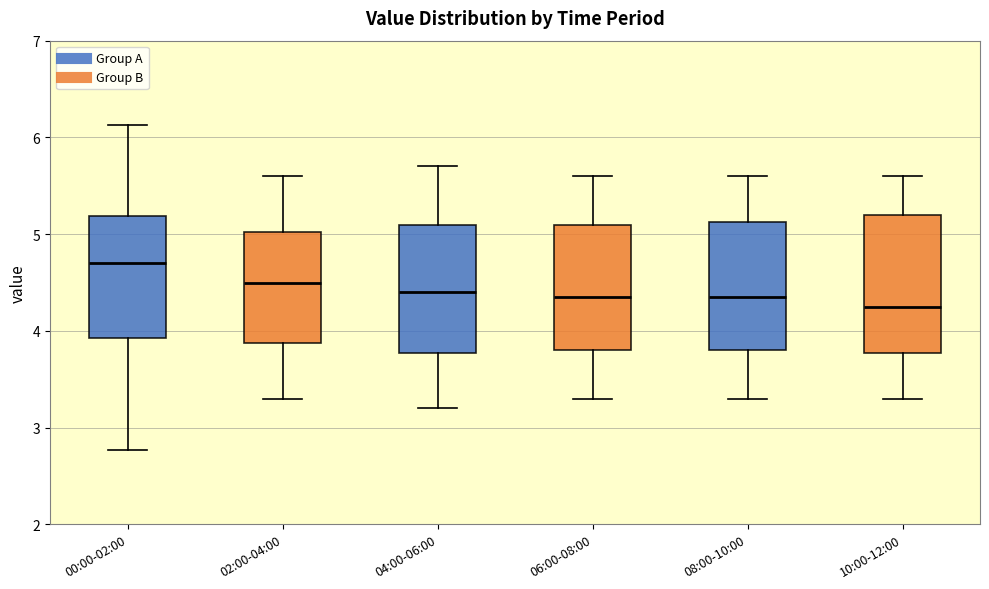

Reading left to right, transcribe this box plot: for each box, give where its median line is, the range the box spans, and where its two whiskers end, as read against the y-axis. The values are not printed on the chart, so give them approximately, as read against the axis.

00:00-02:00: median 4.7, box 3.9 to 5.2, whiskers 2.8 to 6.1
02:00-04:00: median 4.5, box 3.9 to 5.0, whiskers 3.3 to 5.6
04:00-06:00: median 4.4, box 3.8 to 5.1, whiskers 3.2 to 5.7
06:00-08:00: median 4.4, box 3.8 to 5.1, whiskers 3.3 to 5.6
08:00-10:00: median 4.4, box 3.8 to 5.1, whiskers 3.3 to 5.6
10:00-12:00: median 4.3, box 3.8 to 5.2, whiskers 3.3 to 5.6